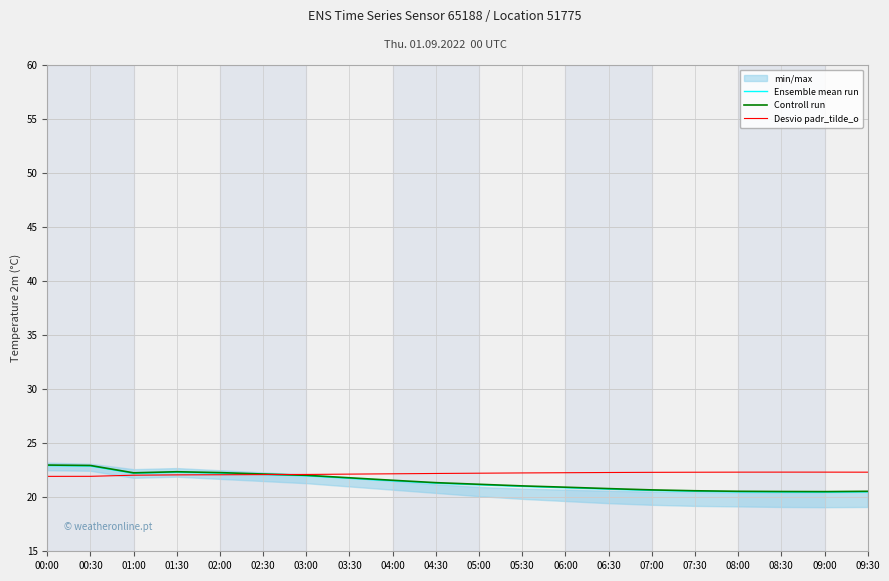

Between 01:00 and 02:30, which series saw the biggest shift?

Ensemble mean run